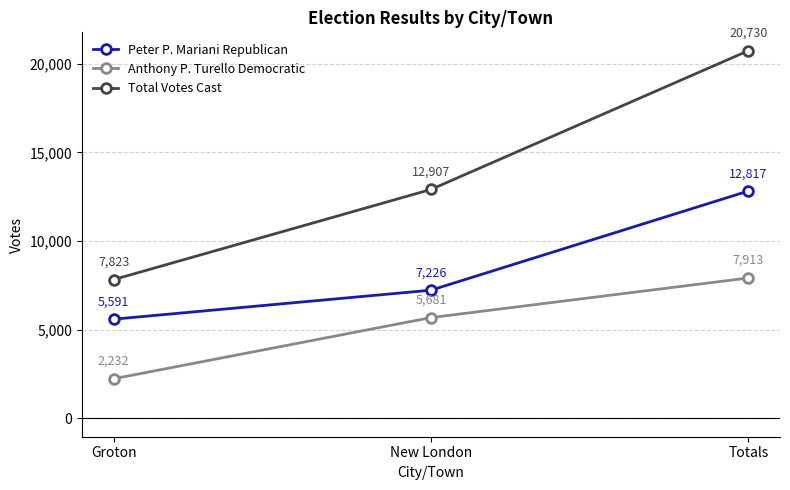

Reading right to left, extract all data points from this chart.

Peter P. Mariani Republican: Totals=12817	New London=7226	Groton=5591
Anthony P. Turello Democratic: Totals=7913	New London=5681	Groton=2232
Total Votes Cast: Totals=20730	New London=12907	Groton=7823